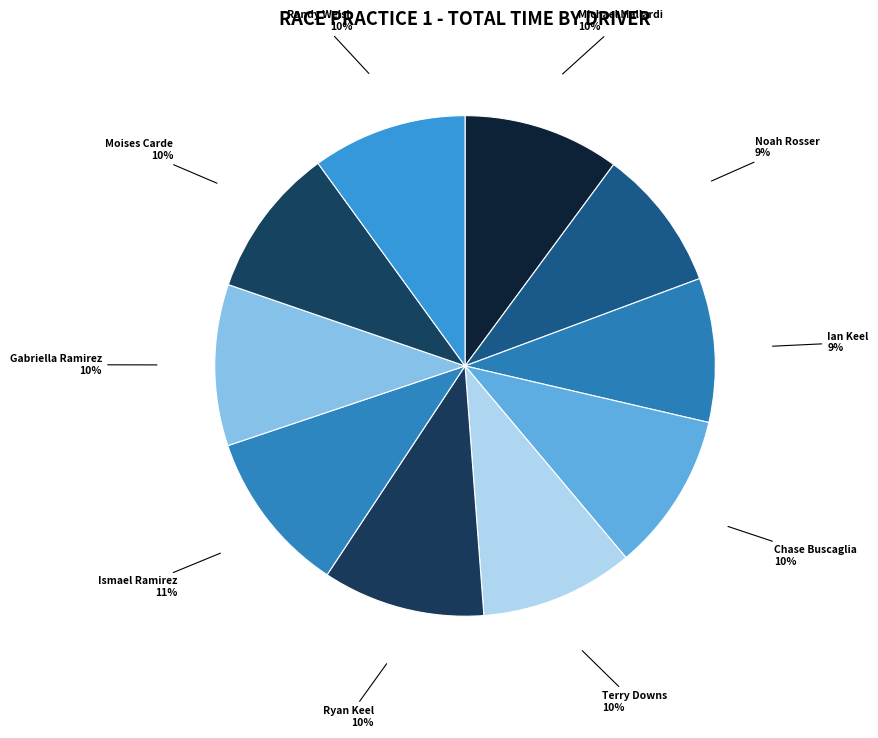

Is Ismael Ramirez the majority of the pie?

No